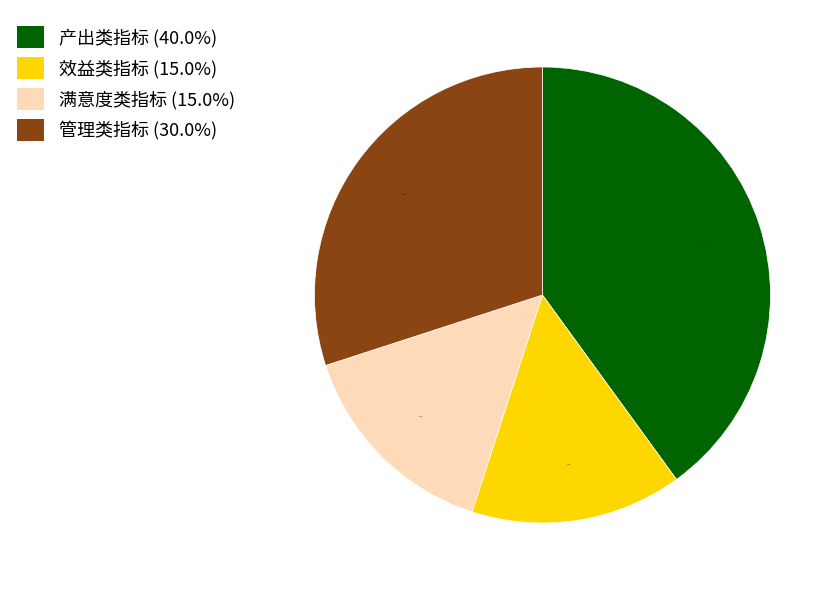

Is it true that 满意度类指标 is 5% of the pie?

False